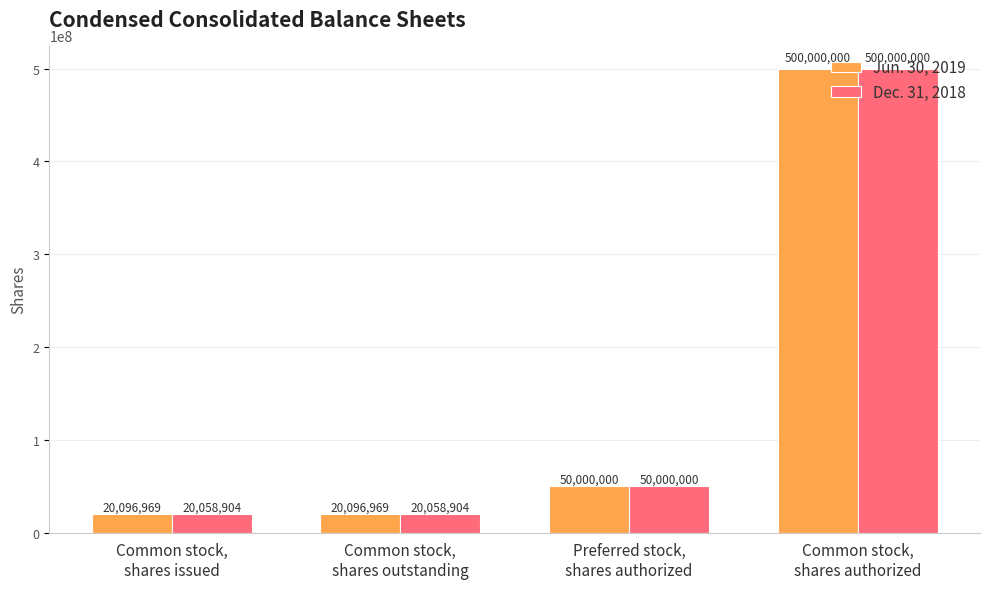

How many data points in Jun. 30, 2019 are less than 50000000?

2